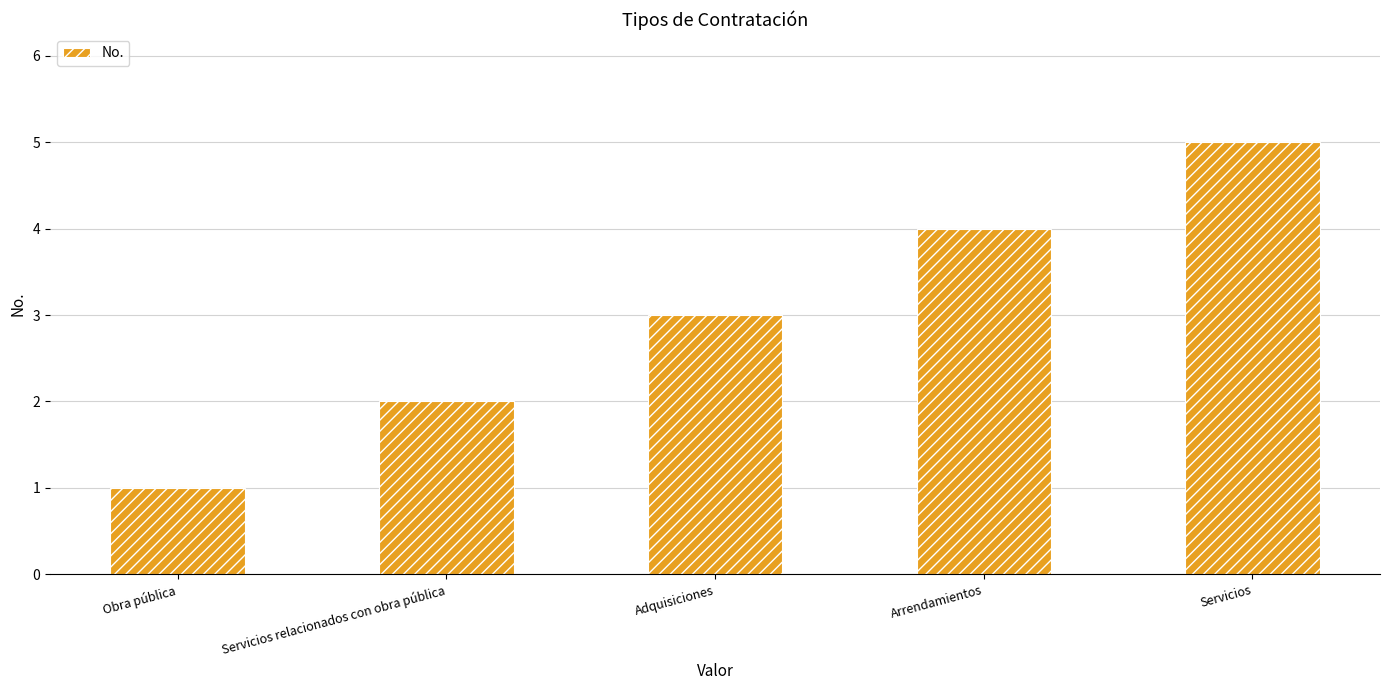

How many values are between 2 and 4?

3